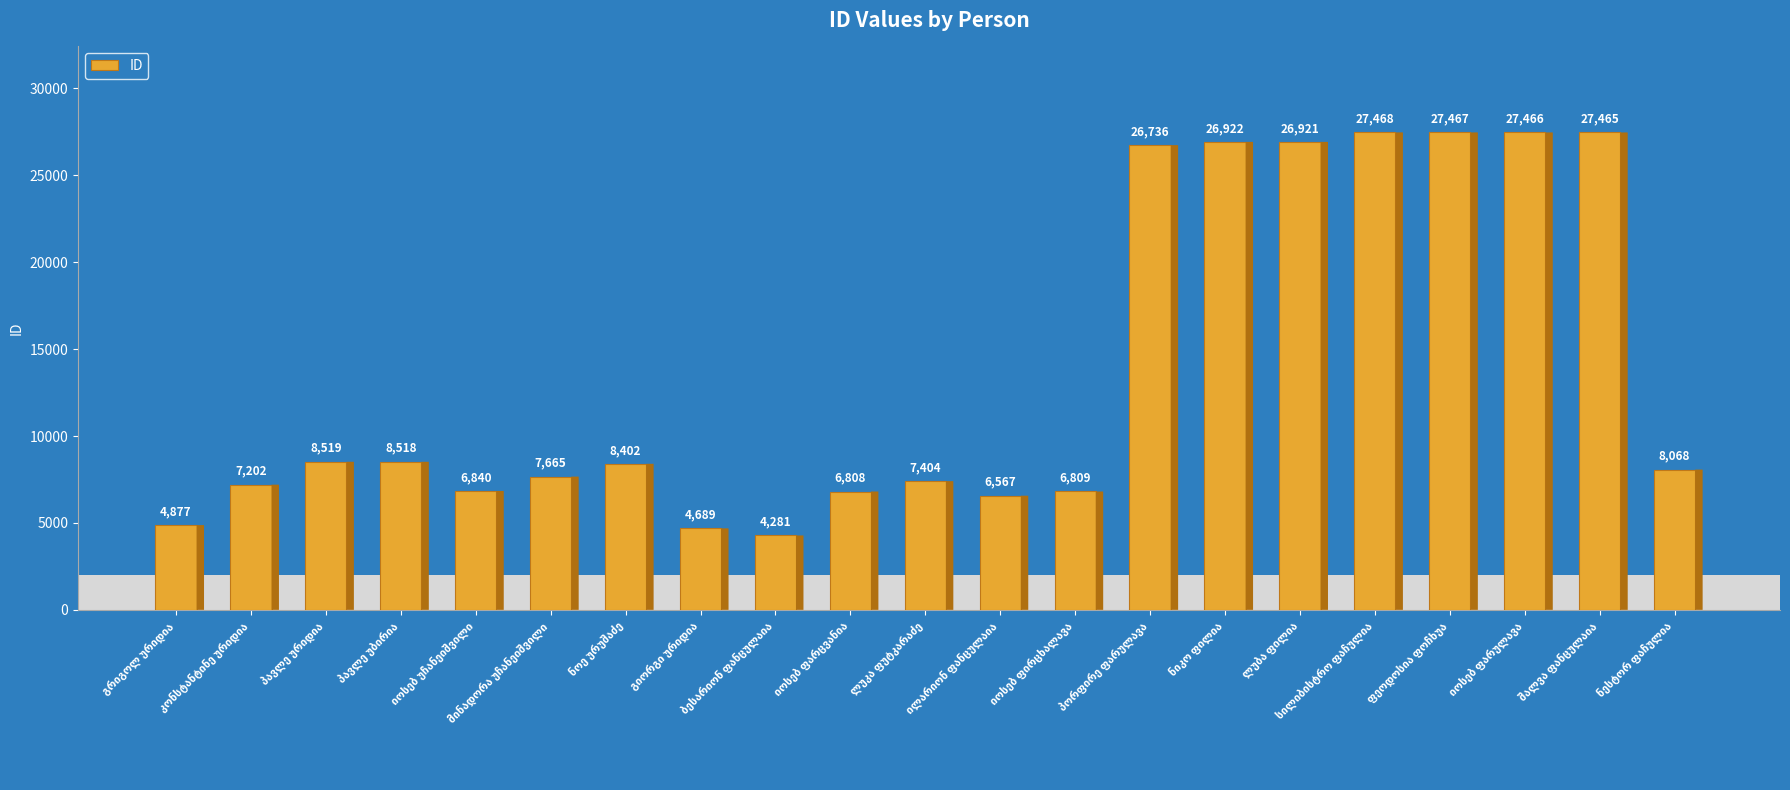

What is the maximum value shown in the chart?

27468